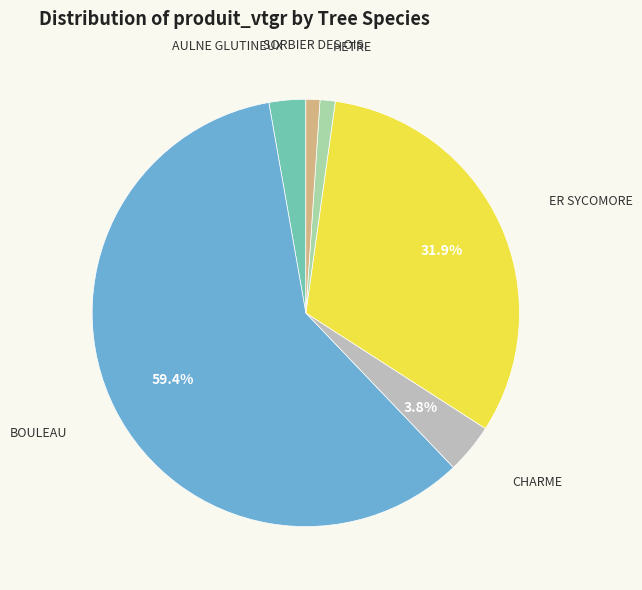

Is it true that CHARME is 18% of the pie?

False